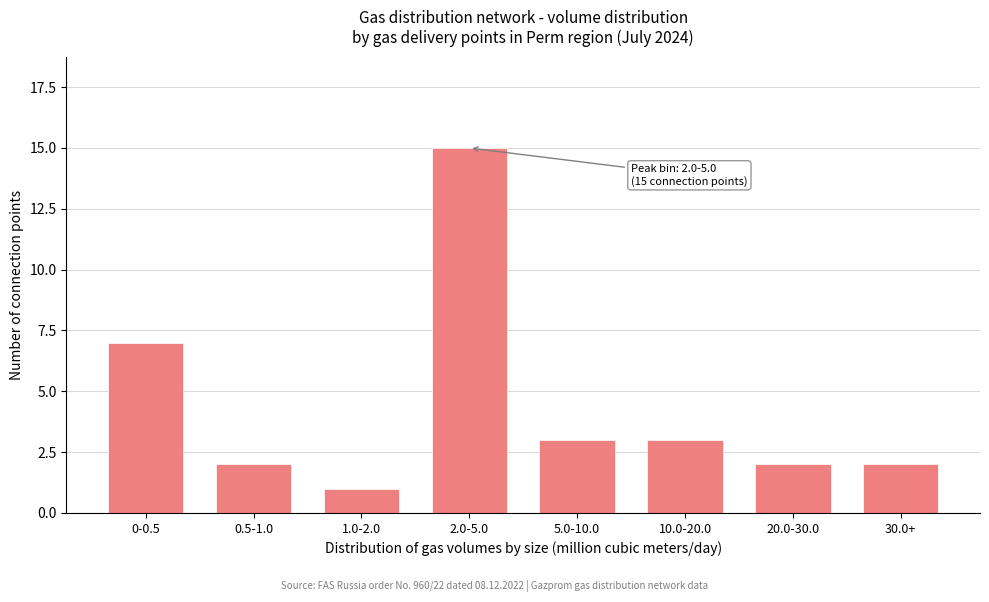

Reading left to right, extract all data points from this chart.

7	2	1	15	3	3	2	2